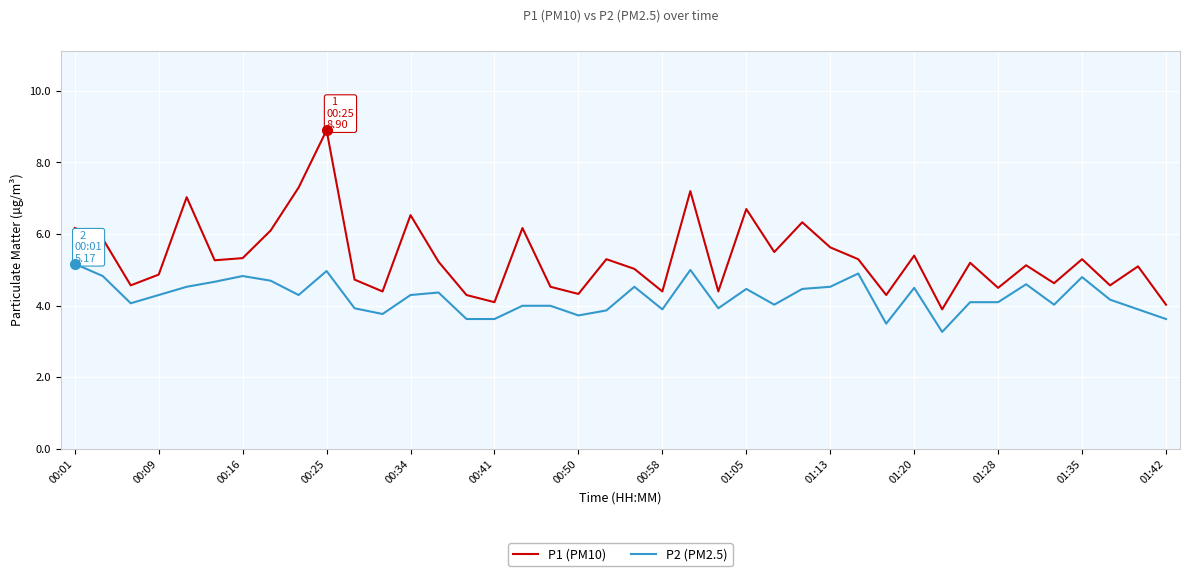

Which series has the widest spread of values?

P1 (PM10)